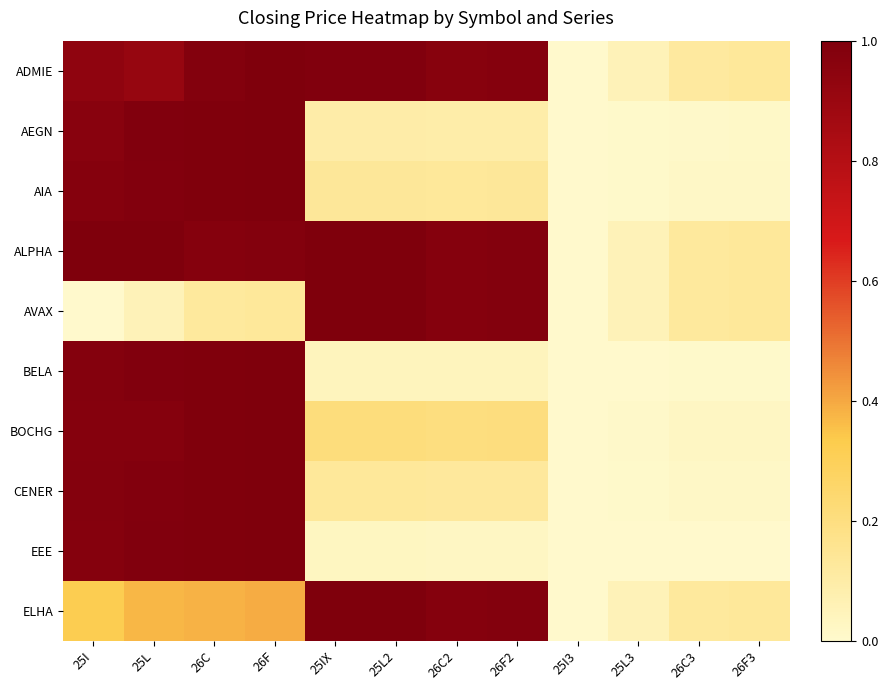

What is the total value across all series at 25L3?

0.2